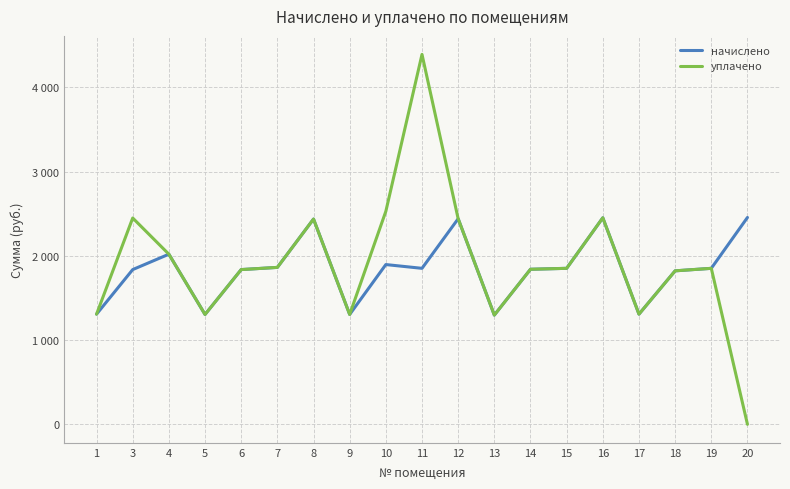

The уплачено series shows 710.2 at 13. True or false?

False